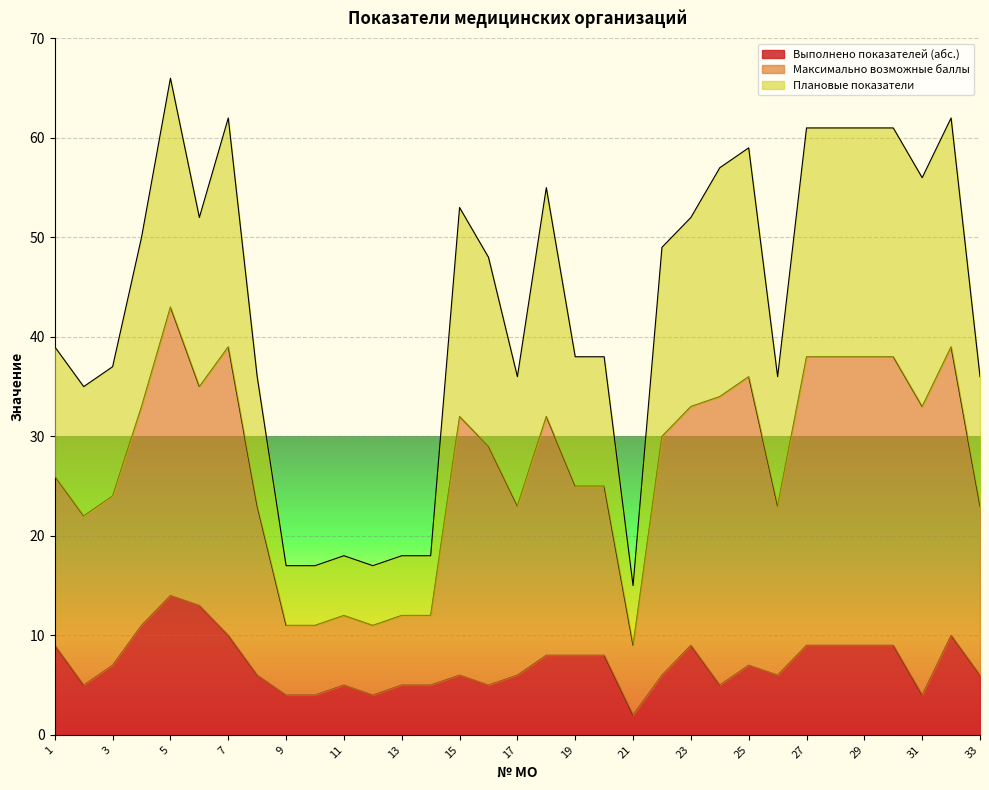

How many data points does each series have?

33